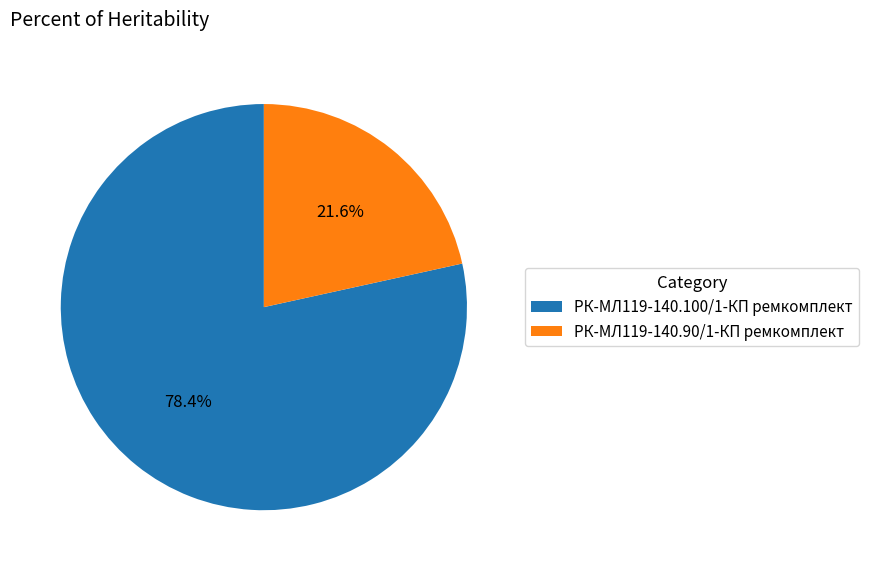

What is the ratio of the value at РК-МЛ119-140.100/1-КП ремкомплект to the value at РК-МЛ119-140.90/1-КП ремкомплект?

3.6